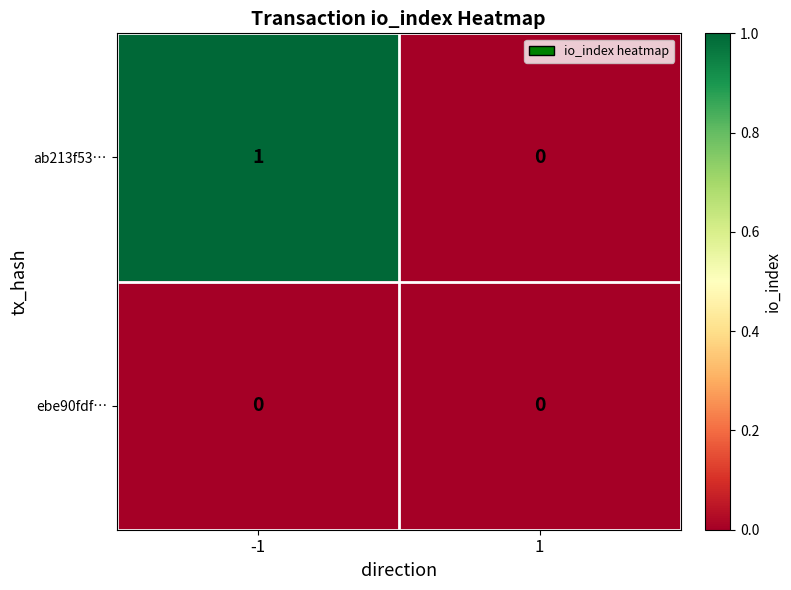

Reading left to right, extract all data points from this chart.

ab213f53…: 1	0
ebe90fdf…: 0	0